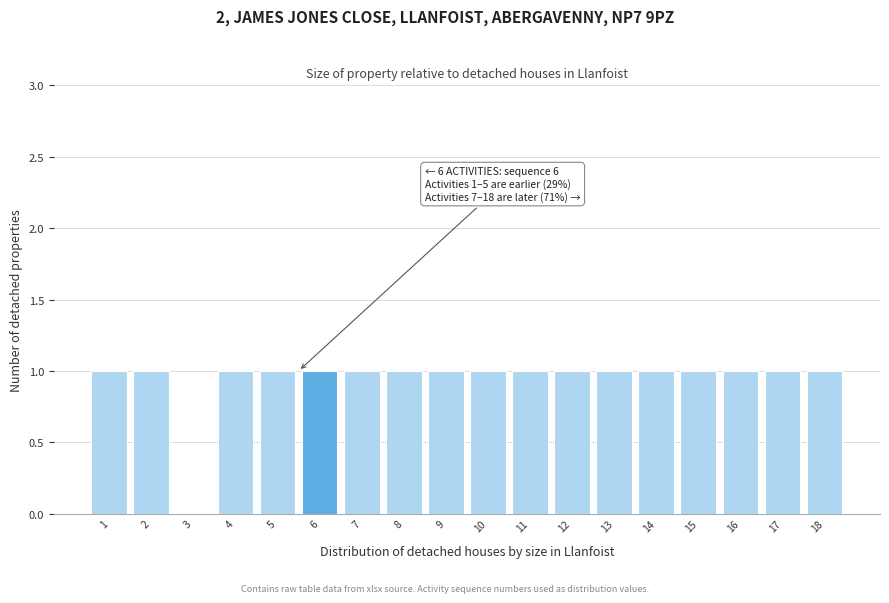

Reading right to left, transcribe all the data shown in this chart.

18=1	17=1	16=1	15=1	14=1	13=1	12=1	11=1	10=1	9=1	8=1	7=1	6=1	5=1	4=1	3=0	2=1	1=1